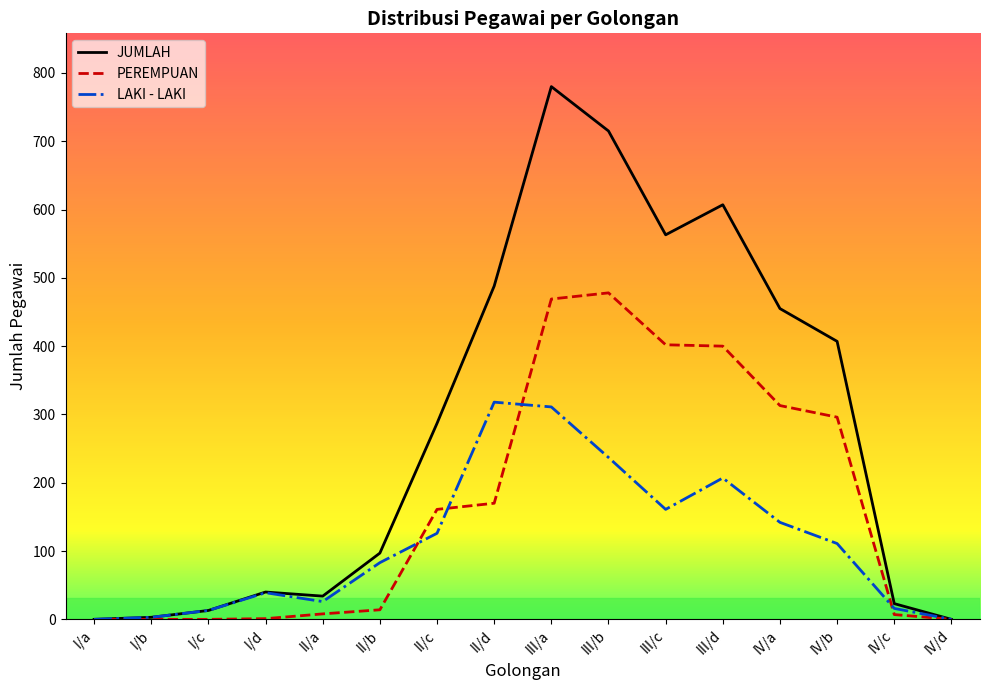

Is the value of JUMLAH at IV/b greater than the value of PEREMPUAN at II/a?

Yes